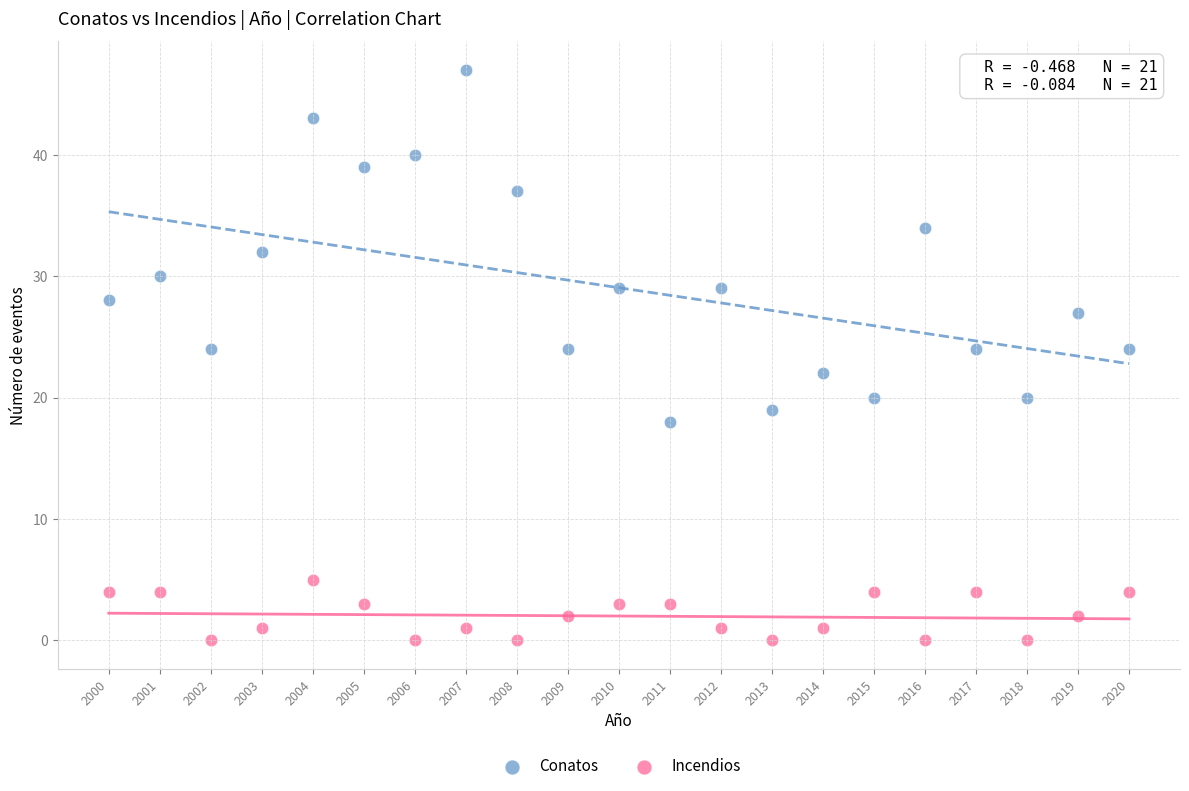

Across all data points, what is the range of Y values (max minus min)?

47